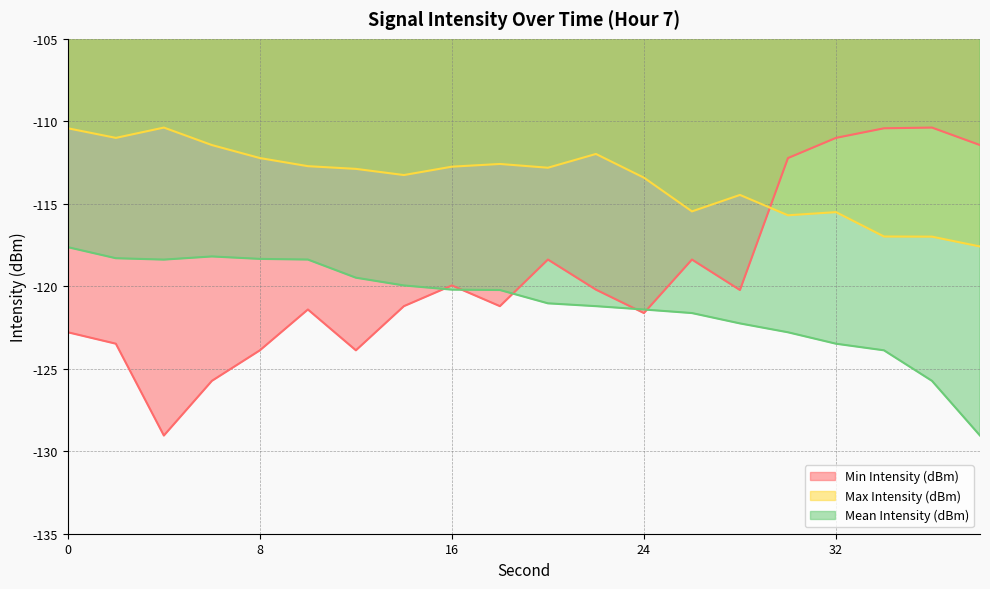

Is it true that Max Intensity (dBm) equals -115.5 at 32?

True